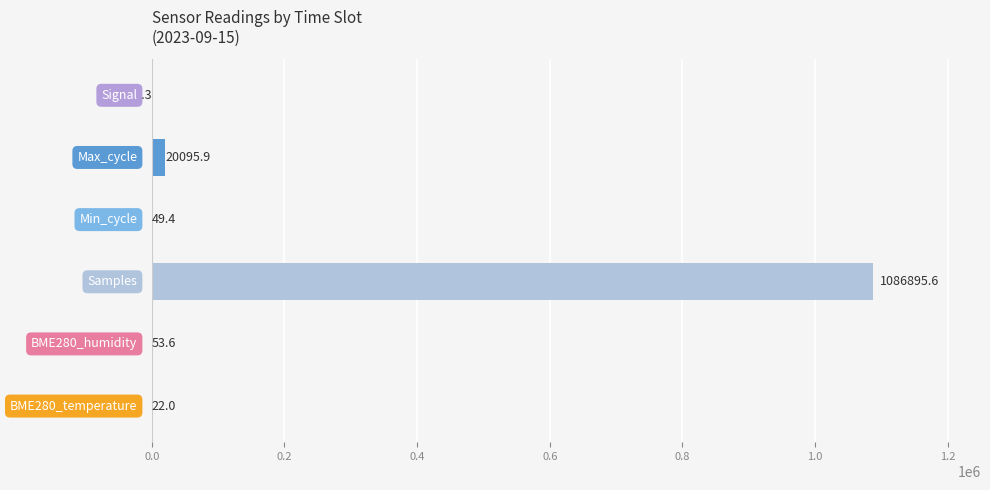

What is the maximum value shown in the chart?

1086895.6